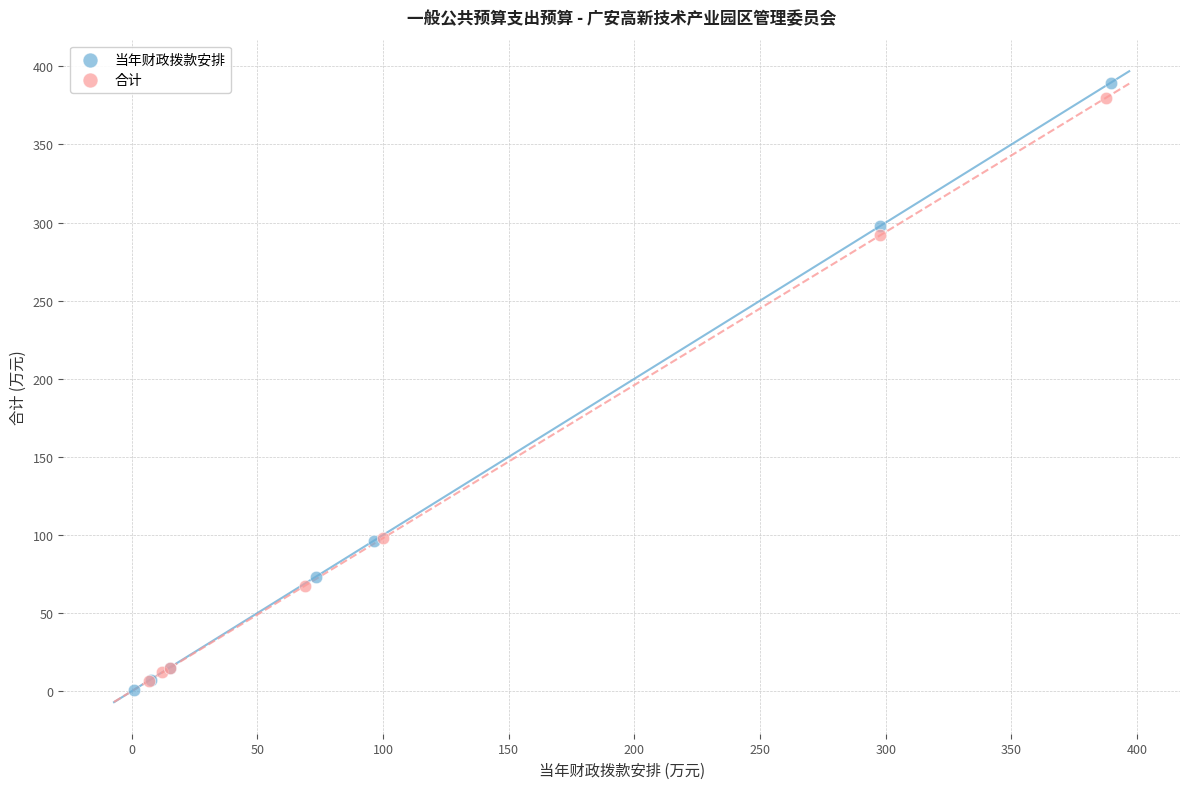

Which series contains the lowest Y value?

当年财政拨款安排